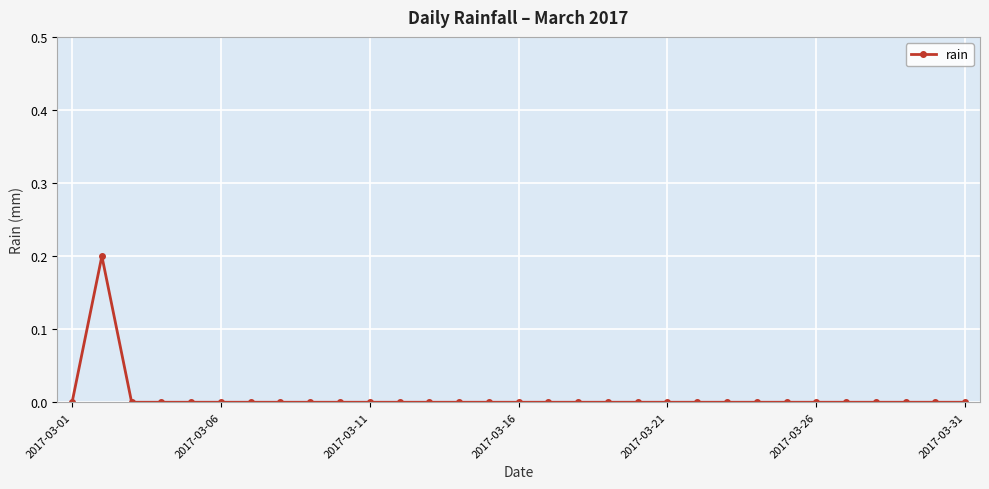

What is the maximum value shown in the chart?

0.2